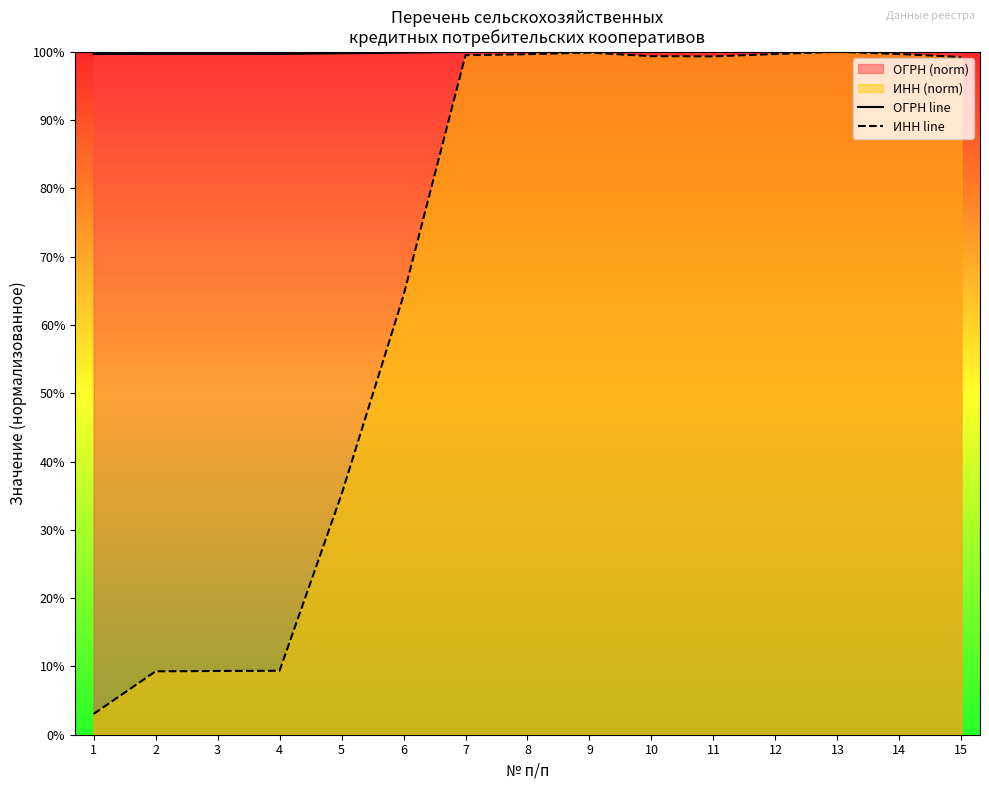

Which category has the lowest value across all series?

1